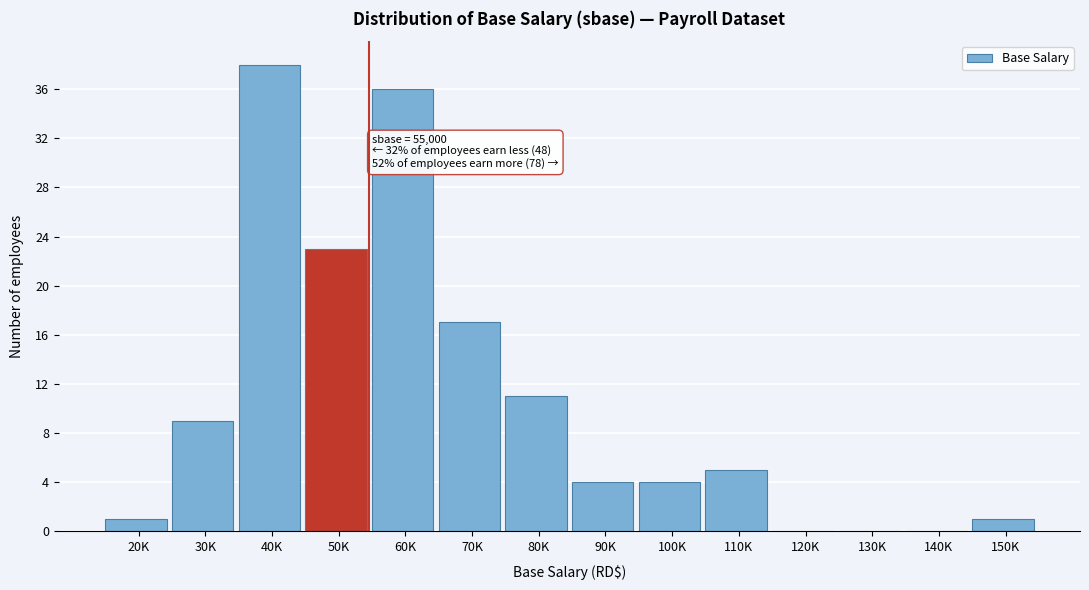

Reading right to left, transcribe all the data shown in this chart.

150K=1	140K=0	130K=0	120K=0	110K=5	100K=4	90K=4	80K=11	70K=17	60K=36	50K=23	40K=38	30K=9	20K=1